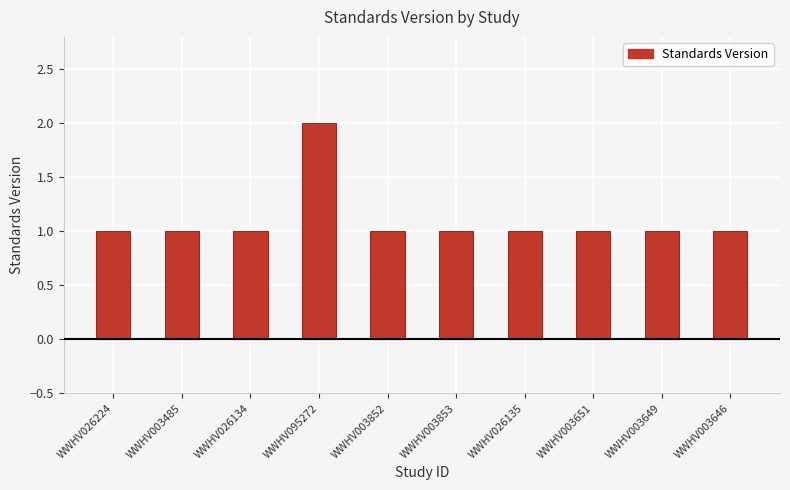

What is the ratio of the value at WWHV003649 to the value at WWHV003651?

1.0